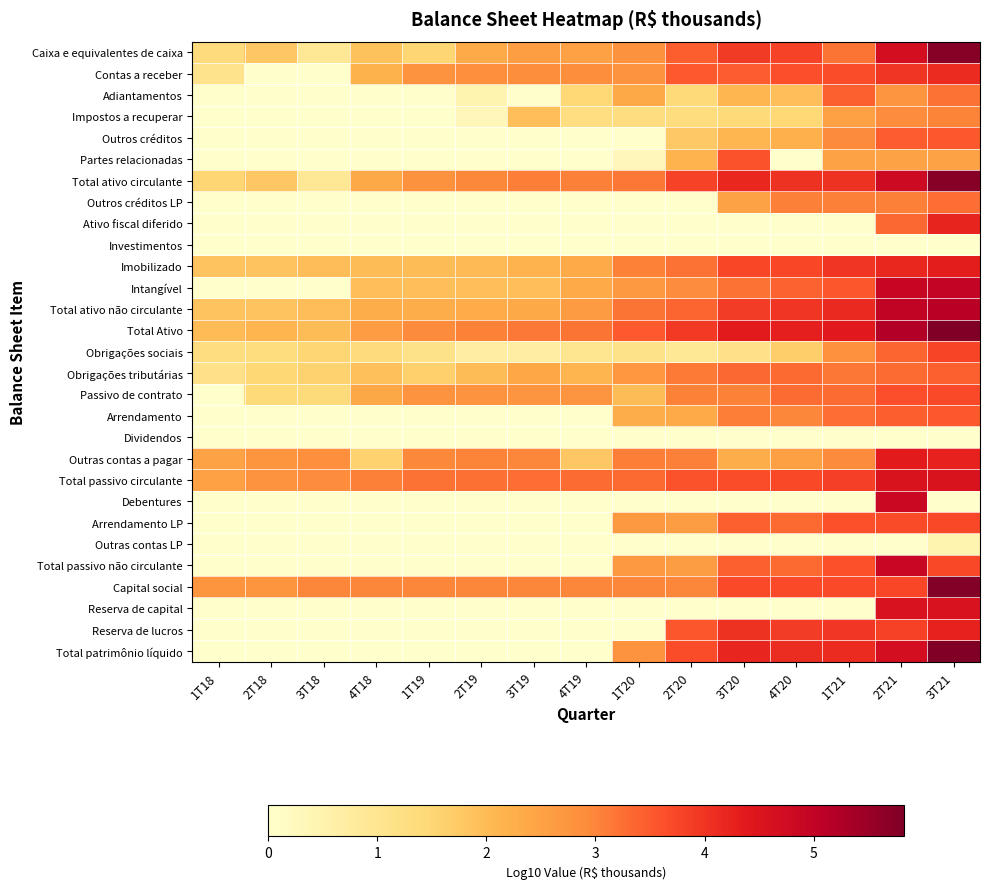

Reading left to right, transcribe all the data shown in this chart.

Caixa e equivalentes de caixa: 1T18=1.3	2T18=1.8	3T18=0.9	4T18=1.9	1T19=1.5	2T19=2.3	3T19=2.6	4T19=2.5	1T20=2.8	2T20=3.4	3T20=3.9	4T20=3.8	1T21=3.2	2T21=4.7	3T21=5.7
Contas a receber: 1T18=1.1	2T18=0.0	3T18=0.0	4T18=2.2	1T19=2.8	2T19=2.9	3T19=2.9	4T19=2.9	1T20=2.8	2T20=3.5	3T20=3.5	4T20=3.6	1T21=3.7	2T21=4.0	3T21=4.1
Adiantamentos: 1T18=0.0	2T18=0.0	3T18=0.0	4T18=0.0	1T19=0.0	2T19=0.5	3T19=0.0	4T19=1.4	1T20=2.3	2T20=1.4	3T20=2.1	4T20=1.9	1T21=3.4	2T21=2.8	3T21=3.2
Impostos a recuperar: 1T18=0.0	2T18=0.0	3T18=0.0	4T18=0.0	1T19=0.0	2T19=0.3	3T19=1.9	4T19=1.3	1T20=1.3	2T20=1.3	3T20=1.4	4T20=1.4	1T21=2.5	2T21=2.9	3T21=3.0
Outros créditos: 1T18=0.0	2T18=0.0	3T18=0.0	4T18=0.0	1T19=0.0	2T19=0.0	3T19=0.0	4T19=0.0	1T20=0.0	2T20=1.8	3T20=2.1	4T20=2.2	1T21=2.9	2T21=3.5	3T21=3.5
Partes relacionadas: 1T18=0.0	2T18=0.0	3T18=0.0	4T18=0.0	1T19=0.0	2T19=0.0	3T19=0.0	4T19=0.0	1T20=0.3	2T20=2.1	3T20=3.6	4T20=0.0	1T21=2.5	2T21=2.5	3T21=2.5
Total ativo circulante: 1T18=1.5	2T18=1.8	3T18=0.9	4T18=2.3	1T19=2.8	2T19=3.0	3T19=3.1	4T19=3.1	1T20=3.2	2T20=3.8	3T20=4.2	4T20=4.0	1T21=4.0	2T21=4.8	3T21=5.7
Outros créditos LP: 1T18=0.0	2T18=0.0	3T18=0.0	4T18=0.0	1T19=0.0	2T19=0.0	3T19=0.0	4T19=0.0	1T20=0.0	2T20=0.0	3T20=2.5	4T20=3.1	1T21=3.1	2T21=3.1	3T21=3.3
Ativo fiscal diferido: 1T18=0.0	2T18=0.0	3T18=0.0	4T18=0.0	1T19=0.0	2T19=0.0	3T19=0.0	4T19=0.0	1T20=0.0	2T20=0.0	3T20=0.0	4T20=0.0	1T21=0.0	2T21=3.3	3T21=4.2
Investimentos: 1T18=0.0	2T18=0.0	3T18=0.0	4T18=0.0	1T19=0.0	2T19=0.0	3T19=0.0	4T19=0.0	1T20=0.0	2T20=0.0	3T20=0.0	4T20=0.0	1T21=0.0	2T21=0.0	3T21=0.0
Imobilizado: 1T18=1.9	2T18=1.9	3T18=2.0	4T18=2.0	1T19=2.0	2T19=2.0	3T19=2.2	4T19=2.3	1T20=3.0	2T20=3.2	3T20=3.8	4T20=3.8	1T21=4.0	2T21=4.2	3T21=4.3
Intangível: 1T18=0.0	2T18=0.0	3T18=0.0	4T18=2.0	1T19=1.9	2T19=1.9	3T19=1.9	4T19=2.3	1T20=2.7	2T20=2.9	3T20=3.2	4T20=3.4	1T21=3.5	2T21=4.9	3T21=5.0
Total ativo não circulante: 1T18=1.9	2T18=1.9	3T18=2.0	4T18=2.3	1T19=2.3	2T19=2.3	3T19=2.4	4T19=2.6	1T20=3.2	2T20=3.4	3T20=3.9	4T20=4.0	1T21=4.2	2T21=5.0	3T21=5.1
Total Ativo: 1T18=2.0	2T18=2.1	3T18=2.0	4T18=2.6	1T19=2.9	2T19=3.0	3T19=3.2	4T19=3.2	1T20=3.5	2T20=3.9	3T20=4.4	4T20=4.3	1T21=4.4	2T21=5.2	3T21=5.8
Obrigações sociais: 1T18=1.3	2T18=1.3	3T18=1.5	4T18=1.4	1T19=1.1	2T19=0.7	3T19=0.7	4T19=1.0	1T20=1.1	2T20=0.9	3T20=1.1	4T20=1.6	1T21=2.8	2T21=3.4	3T21=3.8
Obrigações tributárias: 1T18=1.1	2T18=1.5	3T18=1.6	4T18=1.9	1T19=1.6	2T19=2.0	3T19=2.4	4T19=2.1	1T20=2.7	2T20=3.1	3T20=3.3	4T20=3.3	1T21=3.2	2T21=3.3	3T21=3.4
Passivo de contrato: 1T18=0.0	2T18=1.4	3T18=1.4	4T18=2.4	1T19=2.8	2T19=2.8	3T19=2.8	4T19=2.8	1T20=2.0	2T20=3.0	3T20=3.0	4T20=3.3	1T21=3.3	2T21=3.6	3T21=3.7
Arrendamento: 1T18=0.0	2T18=0.0	3T18=0.0	4T18=0.0	1T19=0.0	2T19=0.0	3T19=0.0	4T19=0.0	1T20=2.3	2T20=2.3	3T20=3.1	4T20=3.0	1T21=3.3	2T21=3.4	3T21=3.5
Dividendos: 1T18=0.0	2T18=0.0	3T18=0.0	4T18=0.0	1T19=0.0	2T19=0.0	3T19=0.0	4T19=0.0	1T20=0.0	2T20=0.0	3T20=0.0	4T20=0.0	1T21=0.0	2T21=0.0	3T21=0.0
Outras contas a pagar: 1T18=2.5	2T18=2.7	3T18=2.8	4T18=1.6	1T19=3.0	2T19=3.0	3T19=3.0	4T19=1.8	1T20=3.1	2T20=3.1	3T20=2.3	4T20=2.5	1T21=2.9	2T21=4.4	3T21=4.3
Total passivo circulante: 1T18=2.5	2T18=2.8	3T18=2.9	4T18=3.1	1T19=3.2	2T19=3.3	3T19=3.3	4T19=3.3	1T20=3.3	2T20=3.6	3T20=3.7	4T20=3.7	1T21=3.8	2T21=4.5	3T21=4.5
Debentures: 1T18=0.0	2T18=0.0	3T18=0.0	4T18=0.0	1T19=0.0	2T19=0.0	3T19=0.0	4T19=0.0	1T20=0.0	2T20=0.0	3T20=0.0	4T20=0.0	1T21=0.0	2T21=4.9	3T21=0.0
Arrendamento LP: 1T18=0.0	2T18=0.0	3T18=0.0	4T18=0.0	1T19=0.0	2T19=0.0	3T19=0.0	4T19=0.0	1T20=2.6	2T20=2.6	3T20=3.4	4T20=3.3	1T21=3.6	2T21=3.7	3T21=3.7
Outras contas LP: 1T18=0.0	2T18=0.0	3T18=0.0	4T18=0.0	1T19=0.0	2T19=0.0	3T19=0.0	4T19=0.0	1T20=0.0	2T20=0.0	3T20=0.0	4T20=0.0	1T21=0.0	2T21=0.0	3T21=0.5
Total passivo não circulante: 1T18=0.0	2T18=0.0	3T18=0.0	4T18=0.0	1T19=0.0	2T19=0.0	3T19=0.0	4T19=0.0	1T20=2.6	2T20=2.6	3T20=3.4	4T20=3.3	1T21=3.6	2T21=4.9	3T21=3.7
Capital social: 1T18=2.7	2T18=2.7	3T18=3.0	4T18=3.0	1T19=3.0	2T19=3.0	3T19=3.0	4T19=3.0	1T20=3.0	2T20=3.0	3T20=3.7	4T20=3.7	1T21=3.7	2T21=3.8	3T21=5.8
Reserva de capital: 1T18=0.0	2T18=0.0	3T18=0.0	4T18=0.0	1T19=0.0	2T19=0.0	3T19=0.0	4T19=0.0	1T20=0.0	2T20=0.0	3T20=0.0	4T20=0.0	1T21=0.0	2T21=4.6	3T21=4.6
Reserva de lucros: 1T18=0.0	2T18=0.0	3T18=0.0	4T18=0.0	1T19=0.0	2T19=0.0	3T19=0.0	4T19=0.0	1T20=0.0	2T20=3.5	3T20=4.0	4T20=3.9	1T21=3.9	2T21=3.8	3T21=4.3
Total patrimônio líquido: 1T18=0.0	2T18=0.0	3T18=0.0	4T18=0.0	1T19=0.0	2T19=0.0	3T19=0.0	4T19=0.0	1T20=2.8	2T20=3.7	3T20=4.2	4T20=4.1	1T21=4.1	2T21=4.7	3T21=5.8